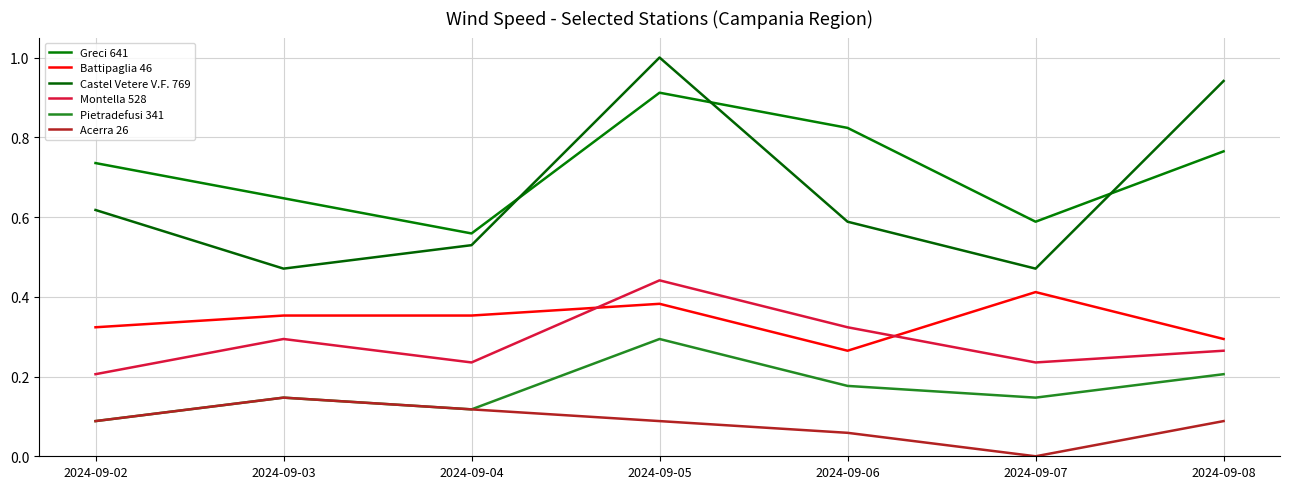

True or false: Acerra 26 and Battipaglia 46 intersect in this chart.

False